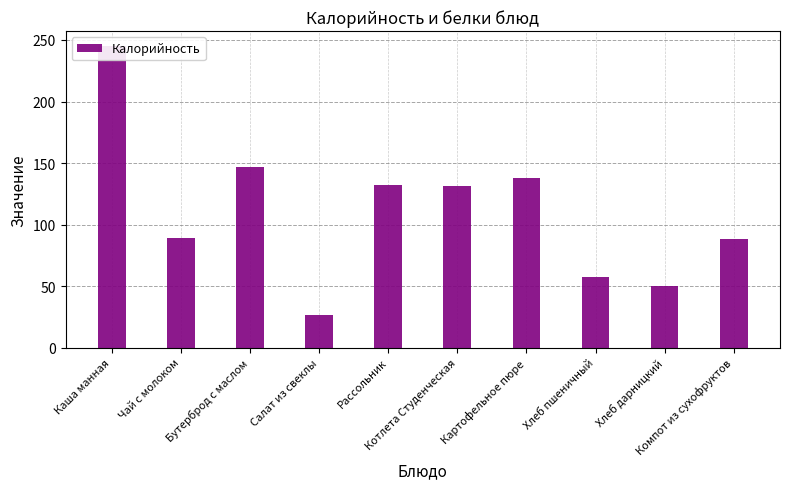

The chart shows a value of 131.4 at Котлета Студенческая. True or false?

True